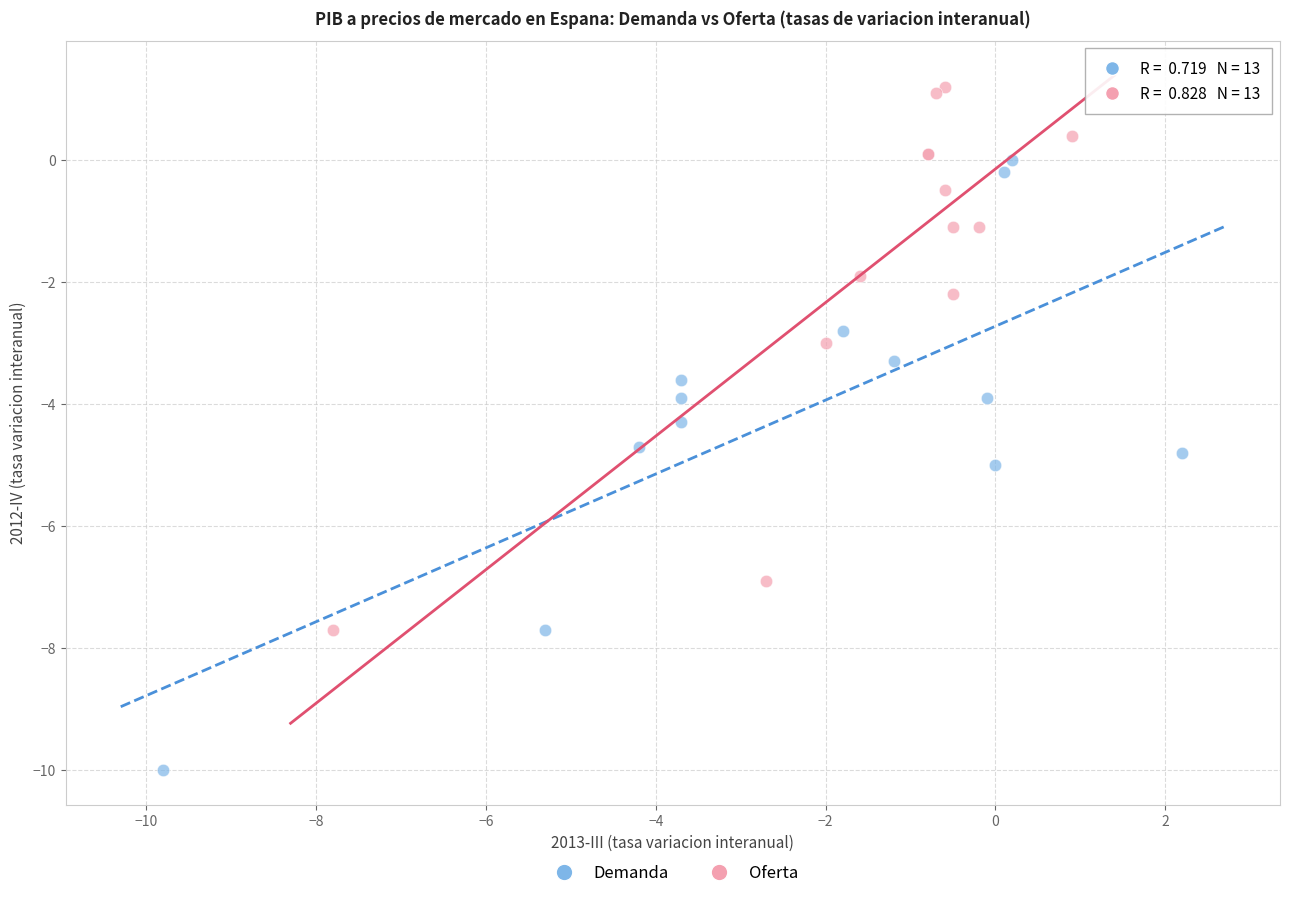

Which series reaches the maximum Y coordinate?

Oferta